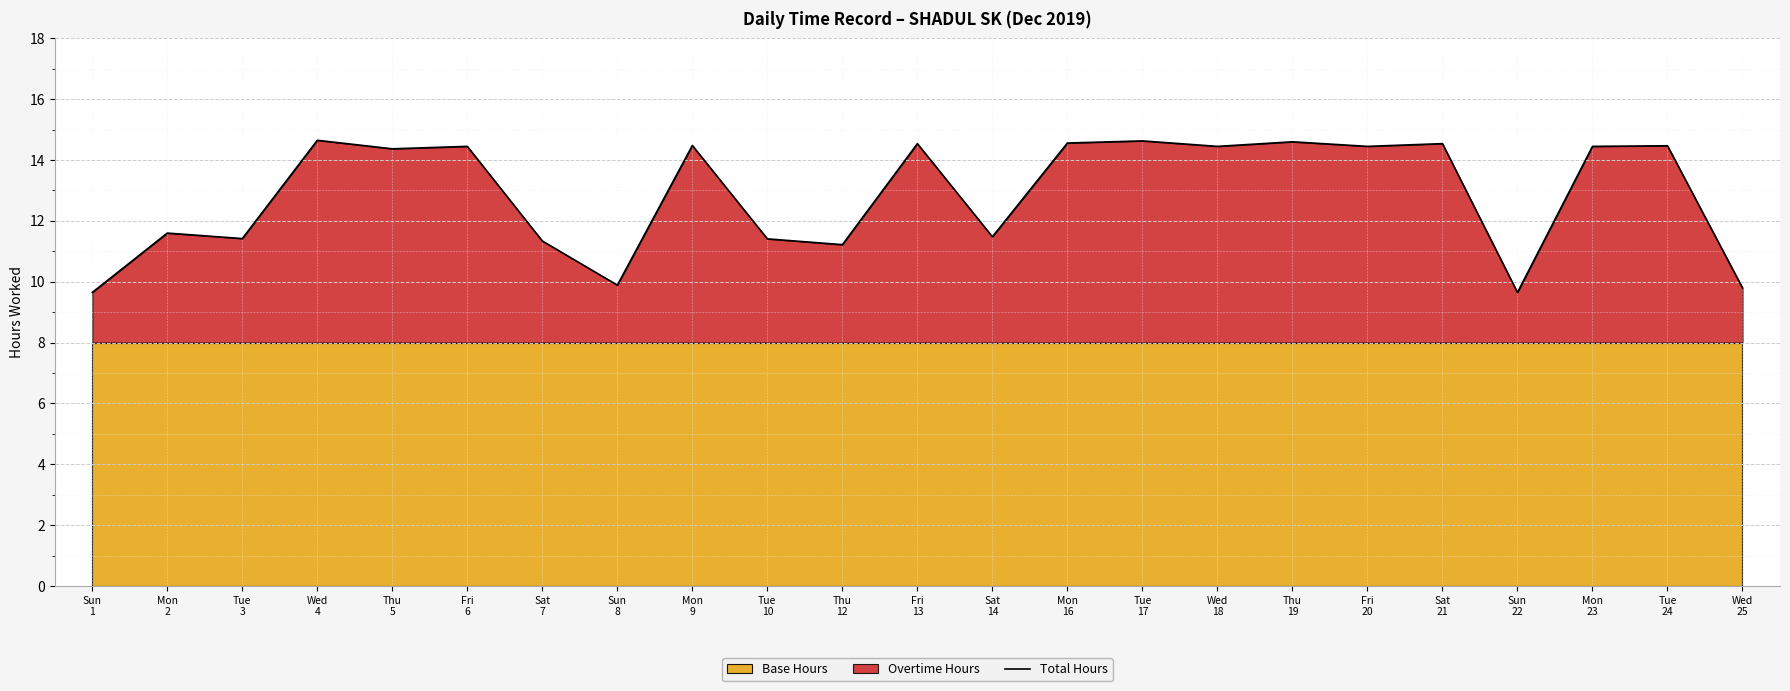

How many points are lower than both their immediate neighbors (excluding endpoints)?

8